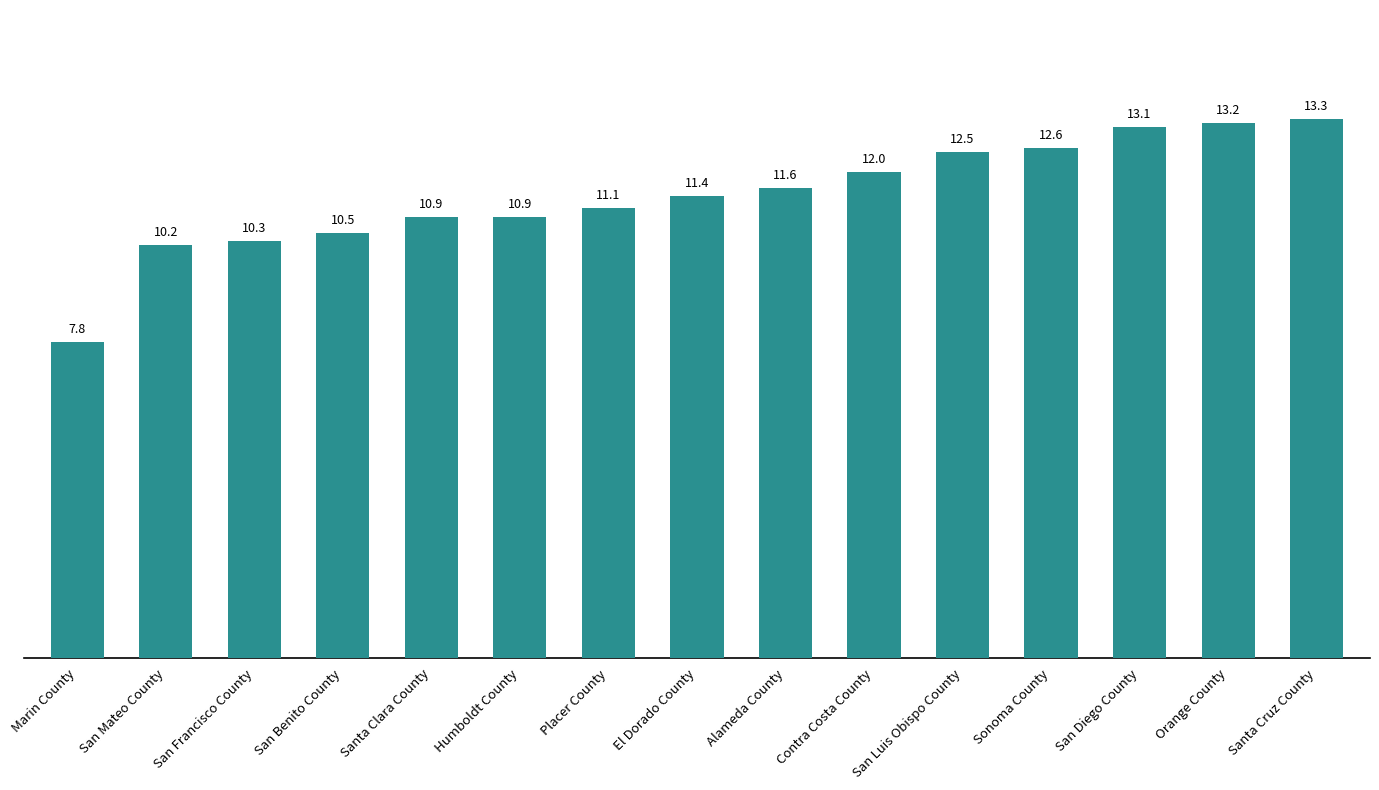

What is the label of the 15th bar from the right?

Marin County